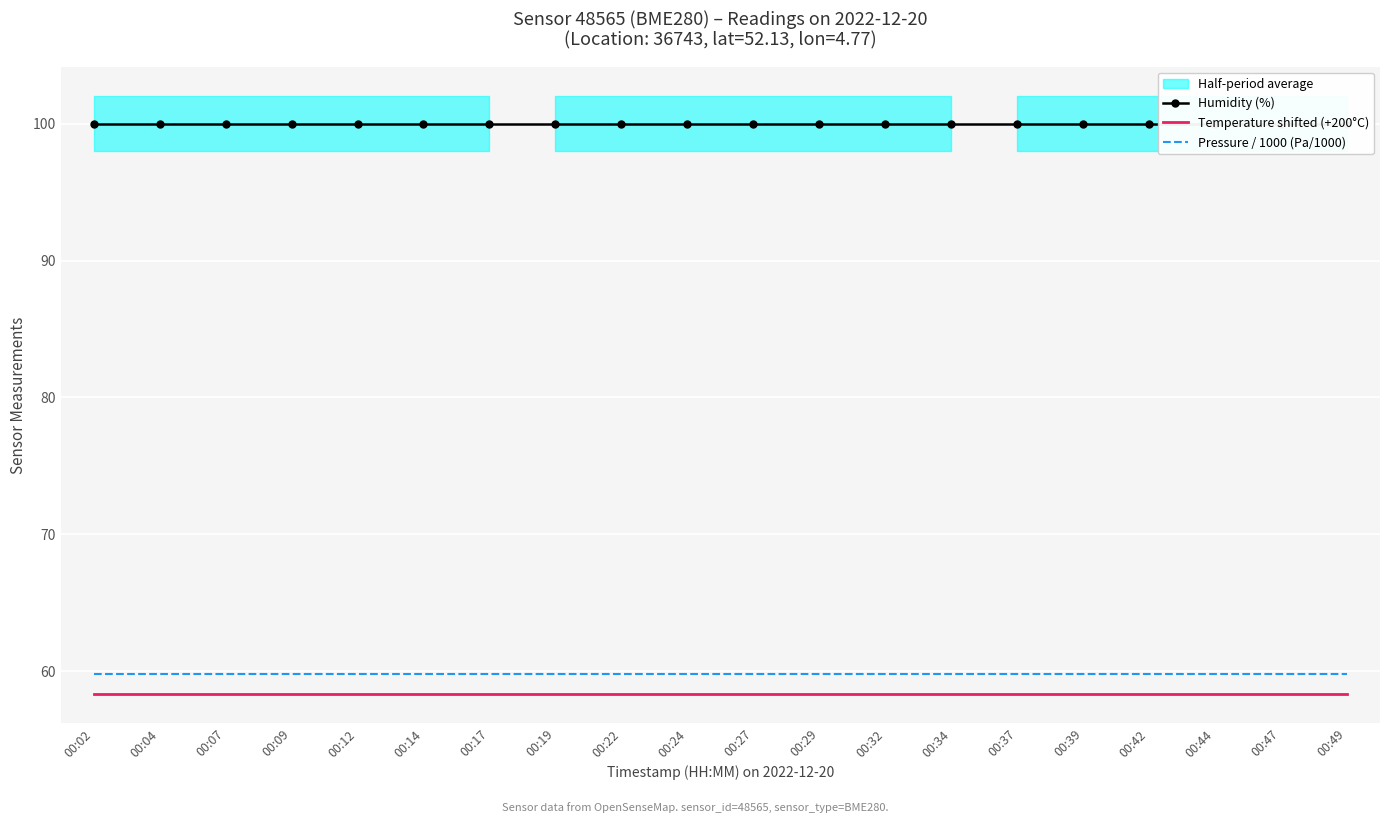

What is the value of the Humidity (%) point at the 14th from the left?

100.0